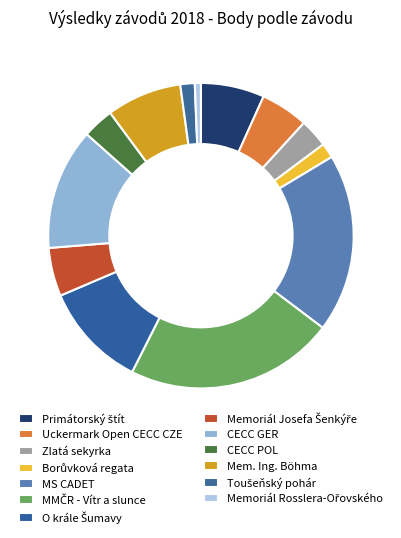

To the nearest percent, what is the combined percentage of Borůvková regata and Primátorský štít?

8%